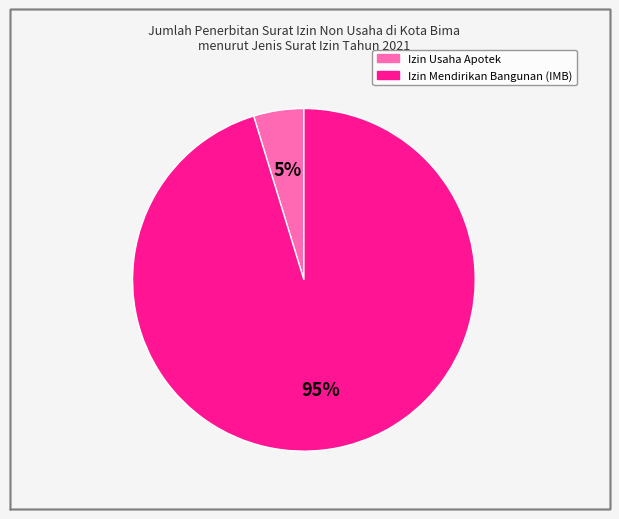

Combined, do Izin Usaha Apotek and Izin Mendirikan Bangunan (IMB) account for over 50%?

Yes